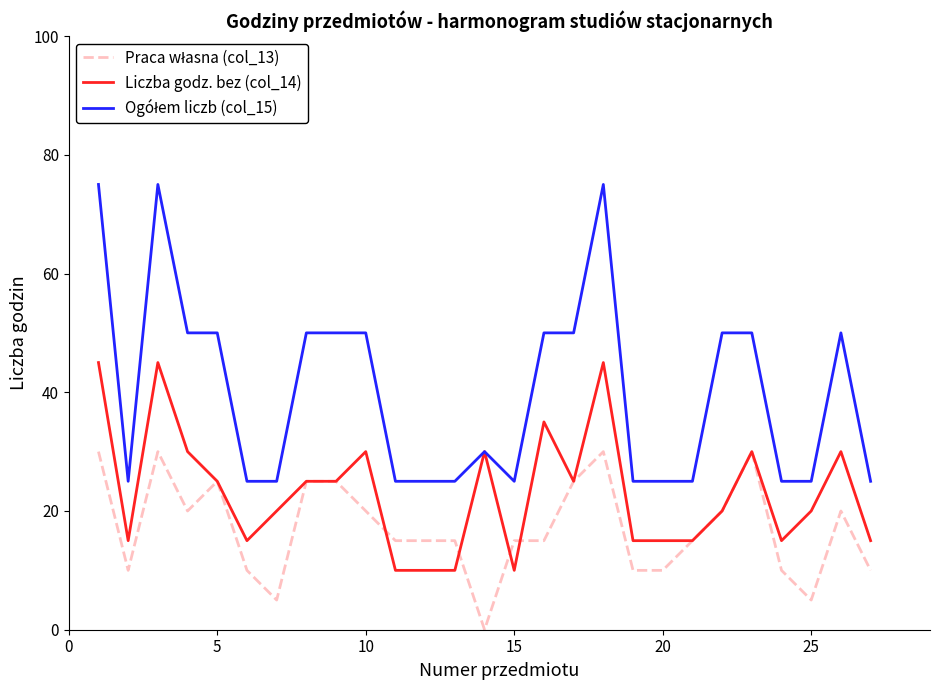

What is the maximum value shown in the chart?

75